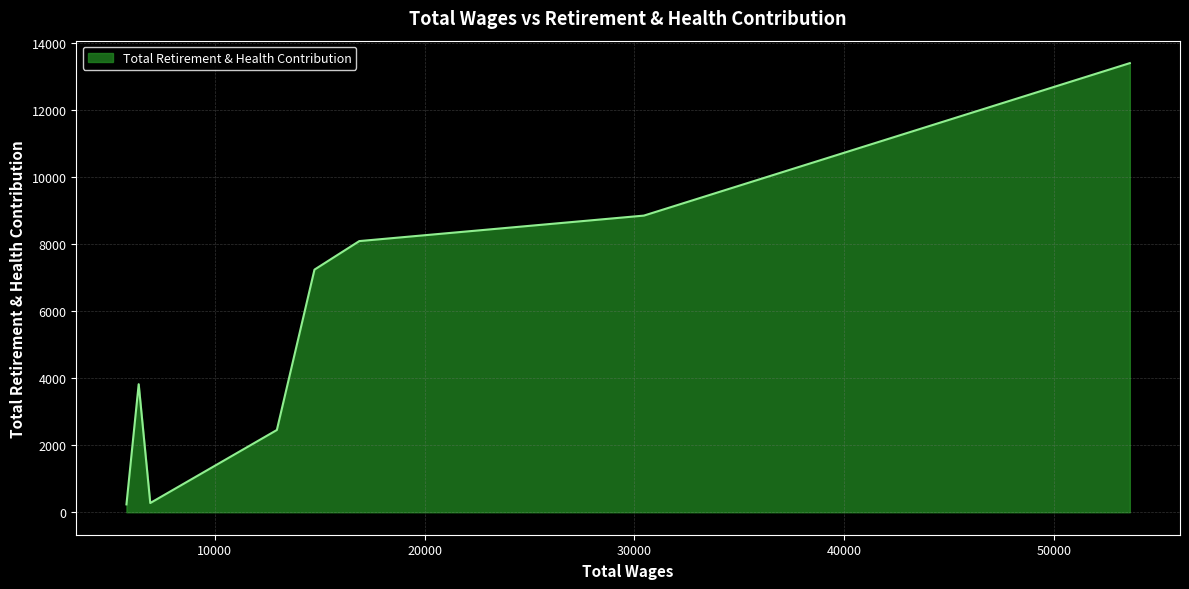

What is the average value?

5550